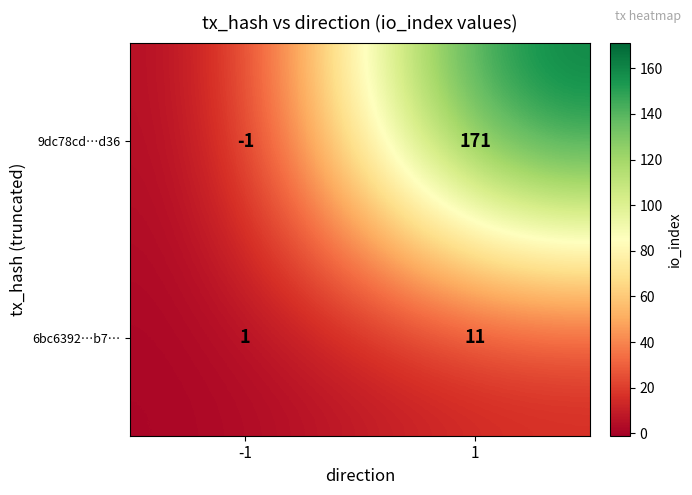

Which category has the lowest value across all series?

-1